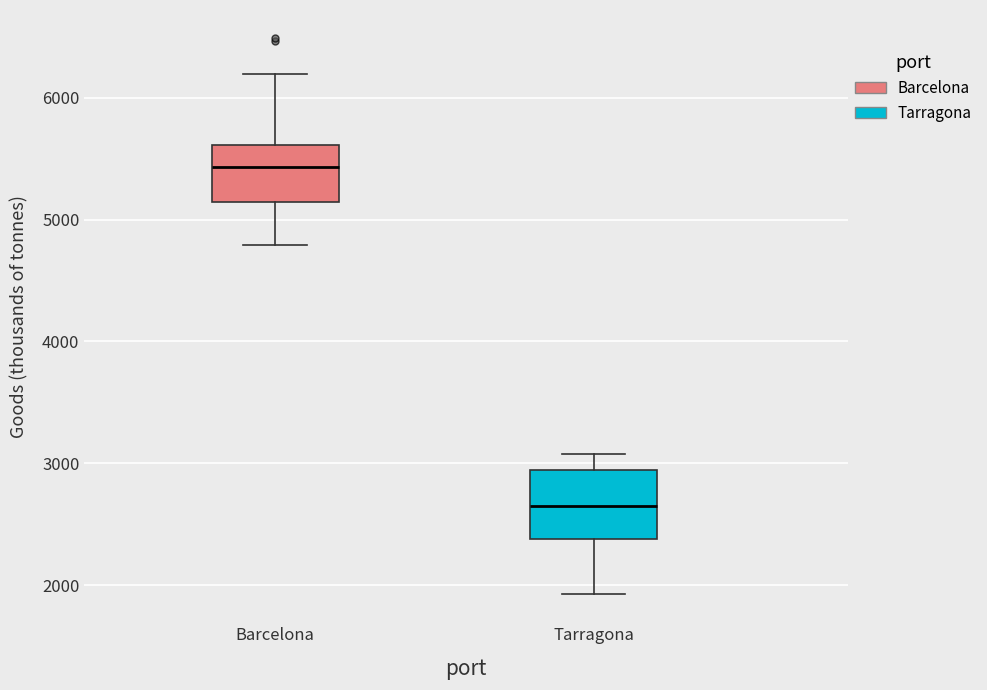

Where does the upper whisker of the box for Tarragona end on the y-axis? The values are not printed on the chart, so give them approximately, as read against the axis.

3100